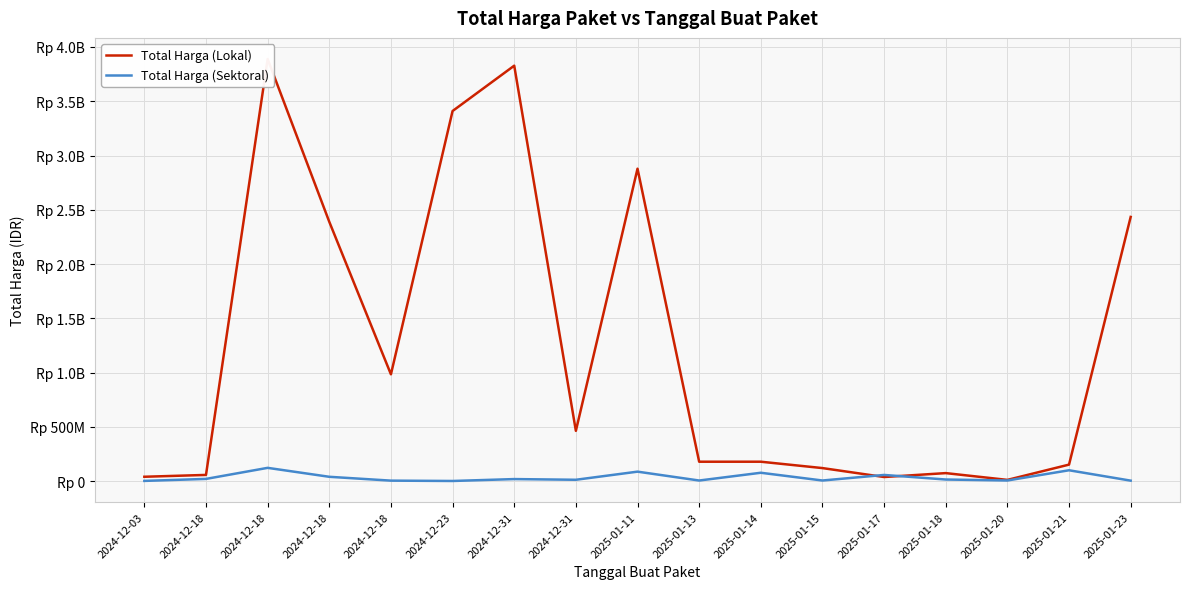

What is the value of the Total Harga (Lokal) point at the 11th from the left?

180000000